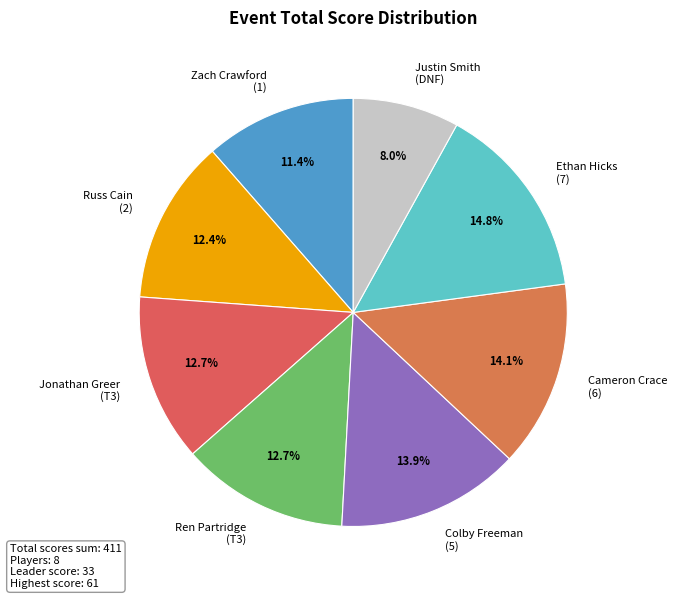

To the nearest percent, what is the difference between the largest and smallest slice percentages?

7%